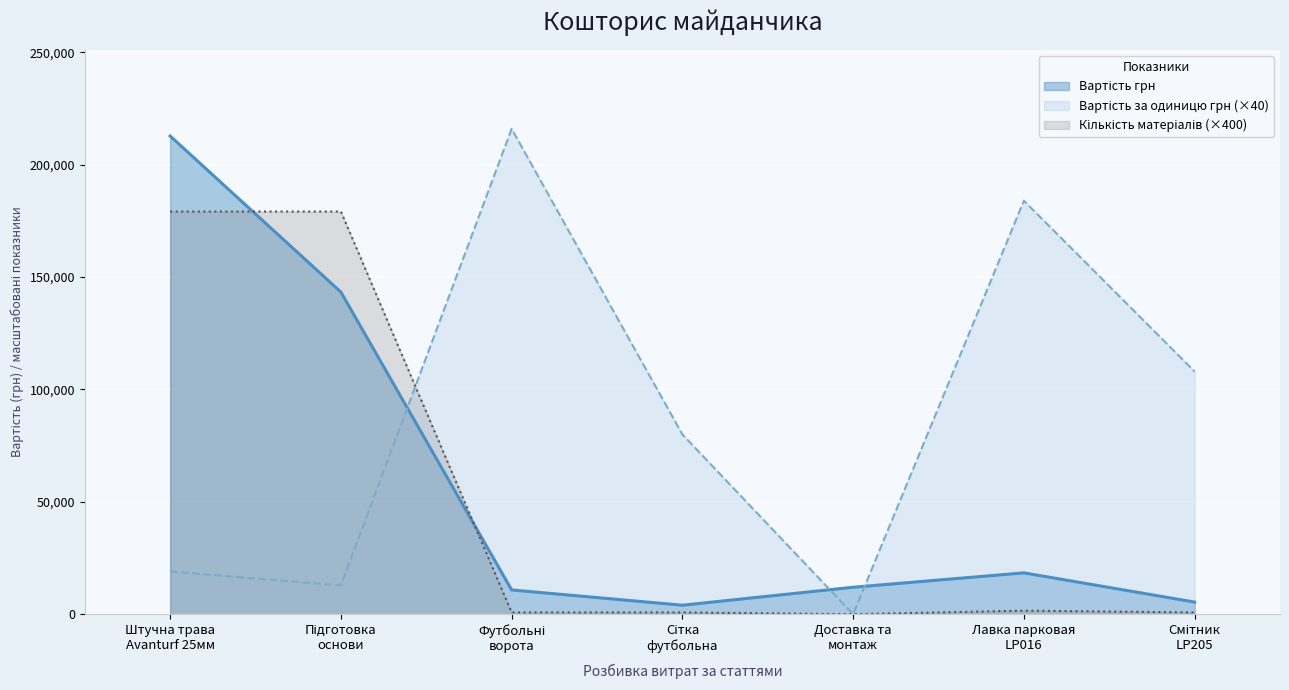

What is the value of the Вартість грн point at the 7th from the left?

5400